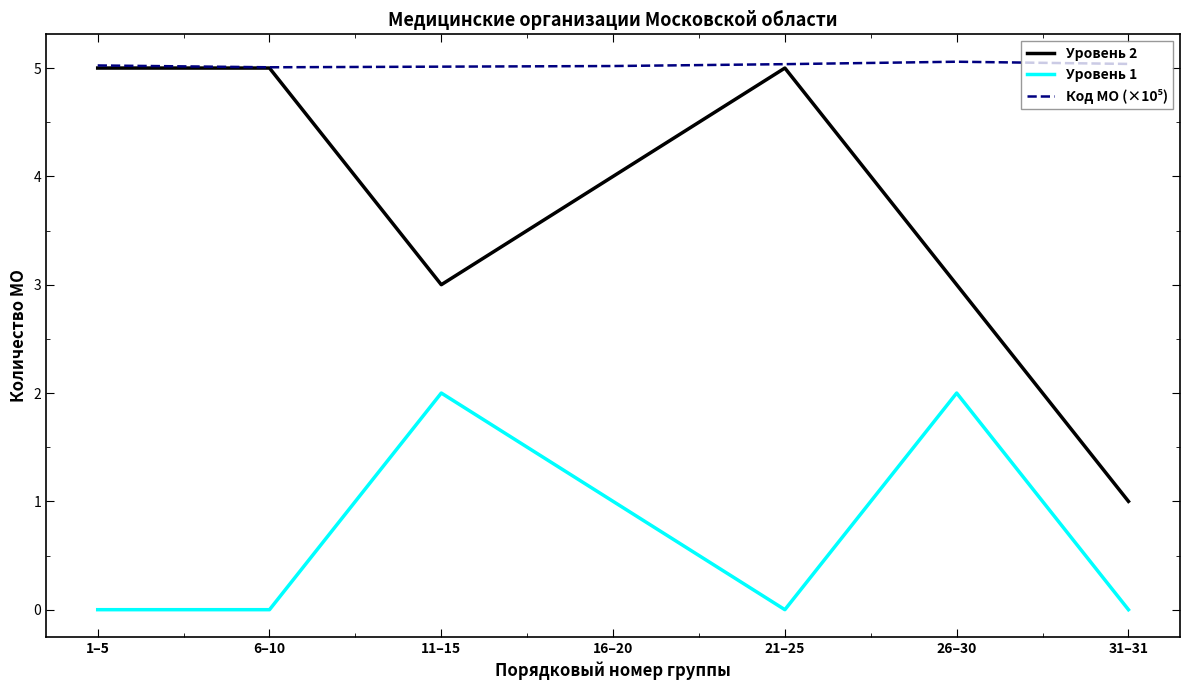

Does the chart have visible grid lines?

No